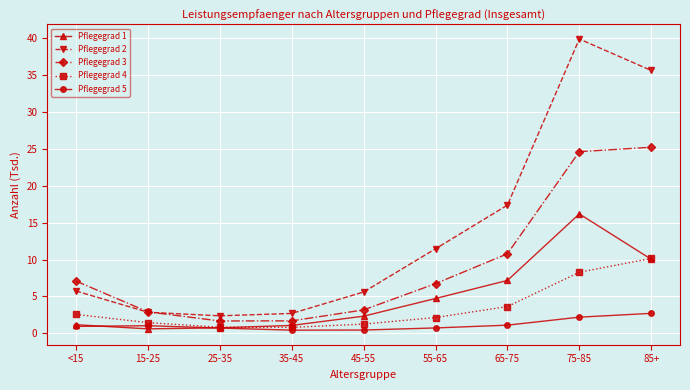

What is the maximum value shown in the chart?

39.8